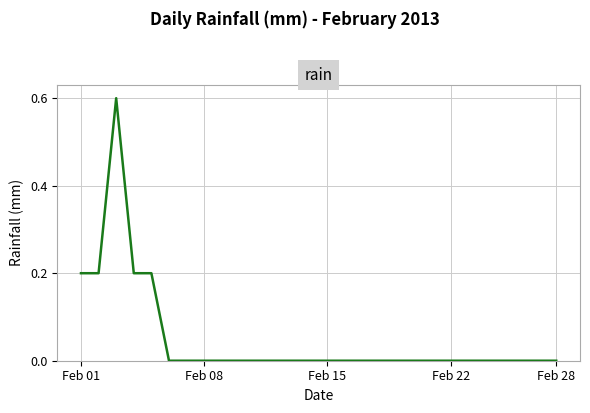

What is the difference between the maximum and minimum values?

0.6